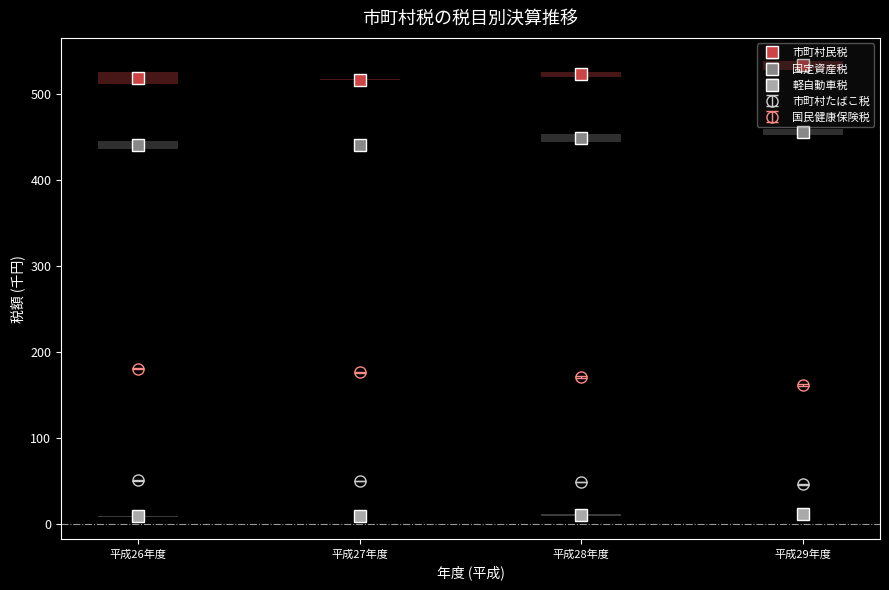

List the series in order of their peak value, lowest first.

軽自動車税, 市町村たばこ税, 国民健康保険税, 固定資産税, 市町村民税